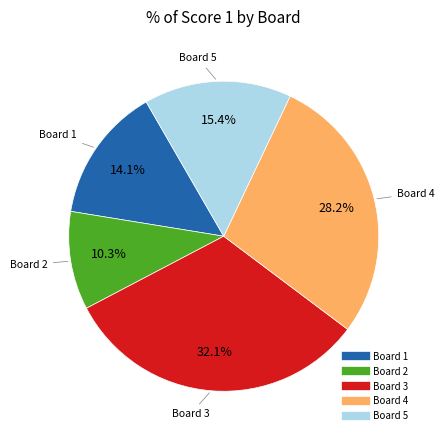

To the nearest percent, what is the average slice percentage?

20%